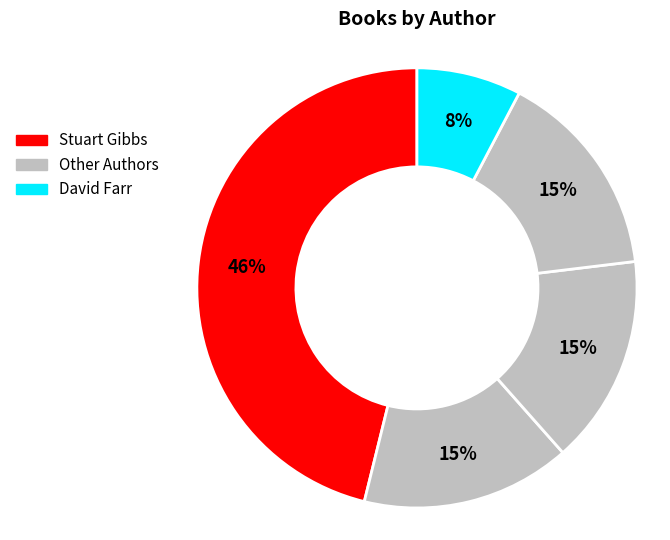

Count the number of slices in the pie.

5